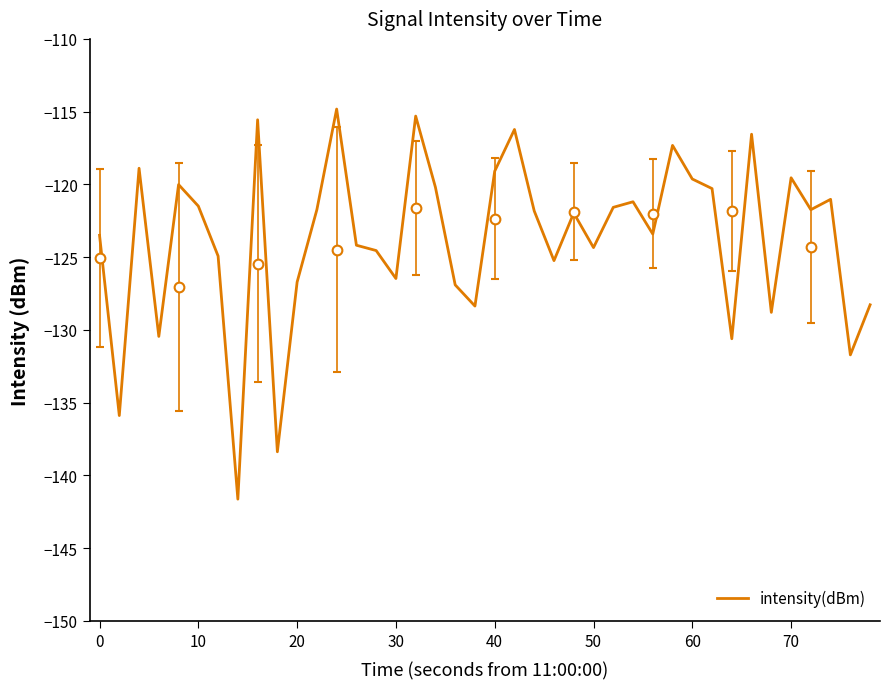

What is the lowest value of the intensity(dBm) series?

-141.6